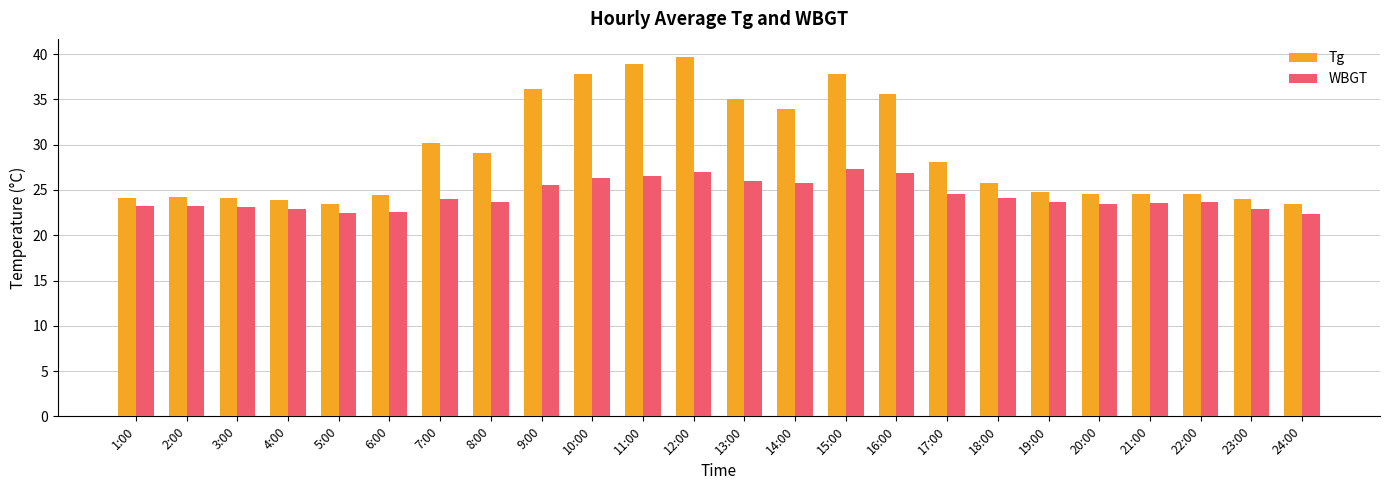

What is the highest value of the WBGT series?

27.4